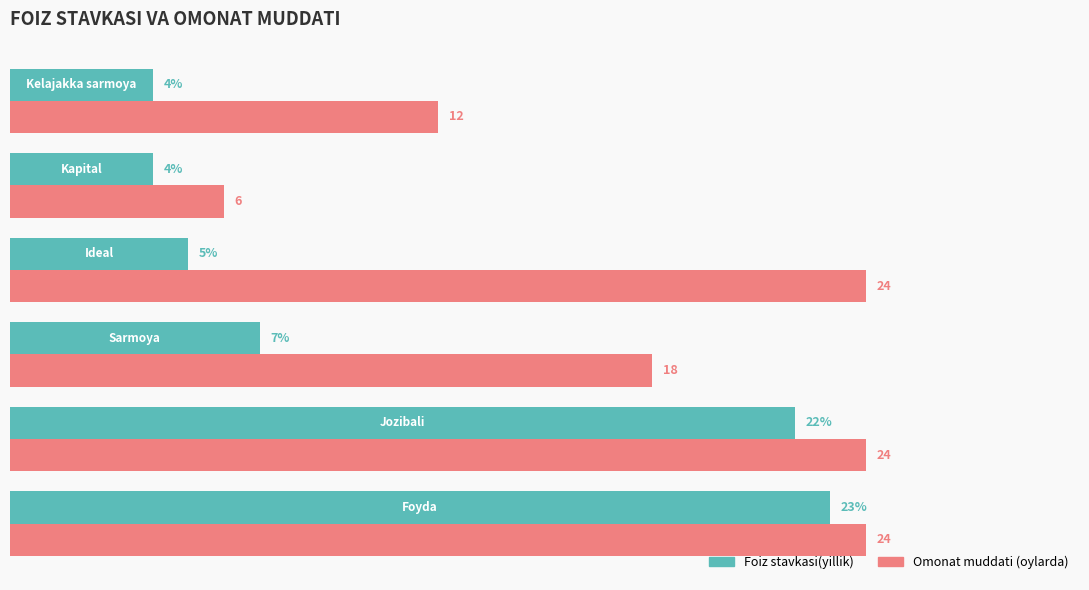

Which series has the largest total across all categories?

Omonat muddati (oylarda)